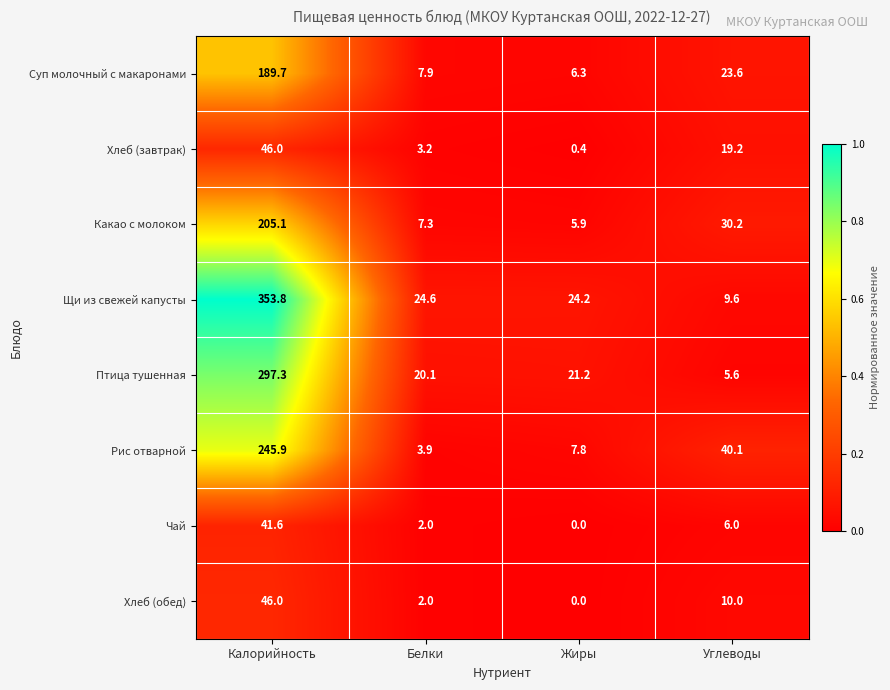

True or false: Суп молочный с макаронами has a value of 60.2 at Калорийность.

False